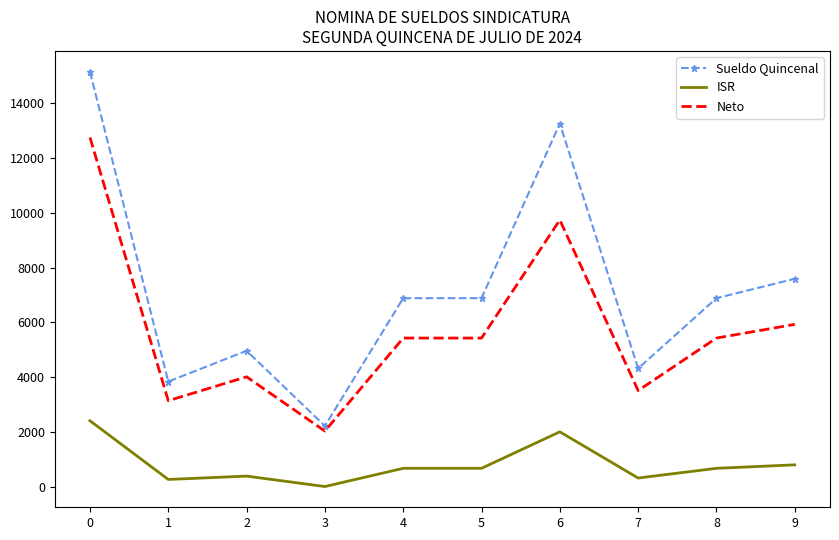

Which series has the largest total across all categories?

Sueldo Quincenal